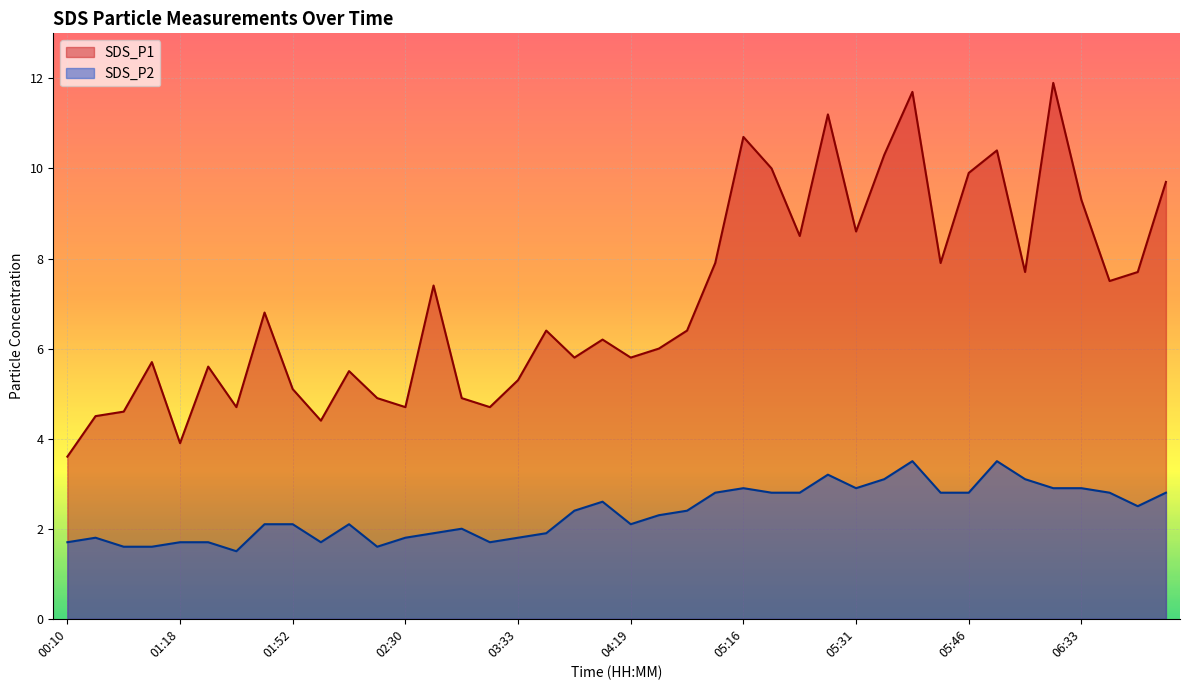

True or false: SDS_P2 has a value of 2.5 at 03:33.

False